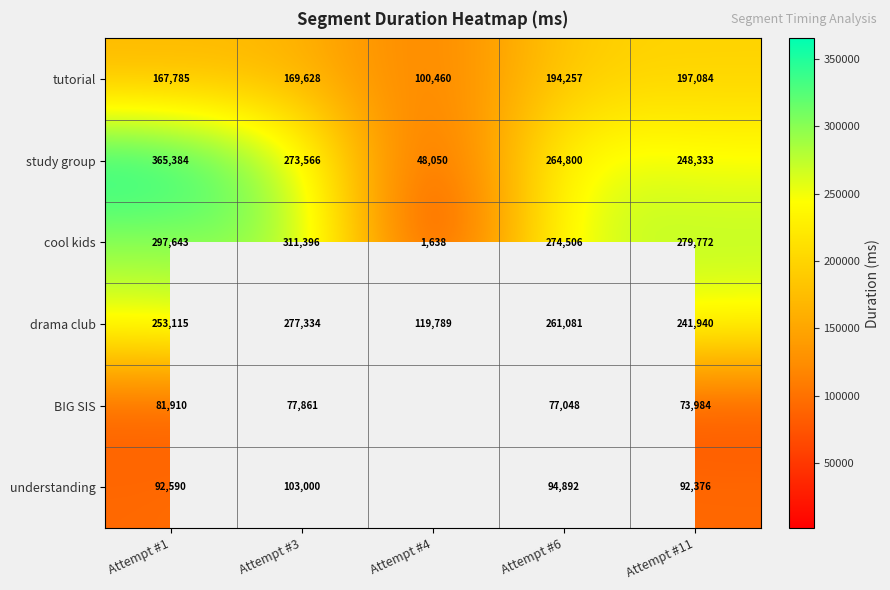

What is the difference between the second highest and second lowest values in the study group series?

25233